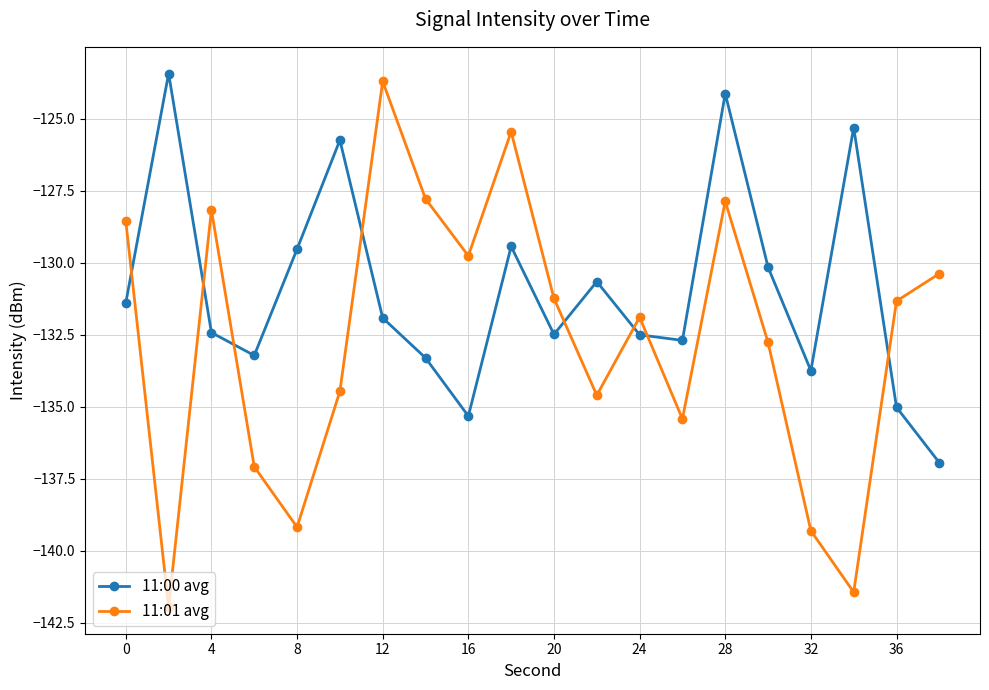

How many interior local peaks does the 11:00 avg series have?

6